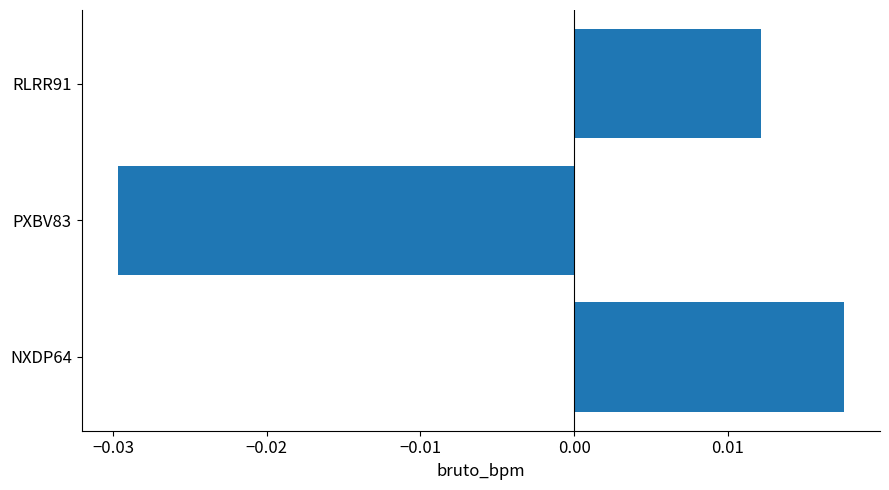

How many bars are there in total?

3